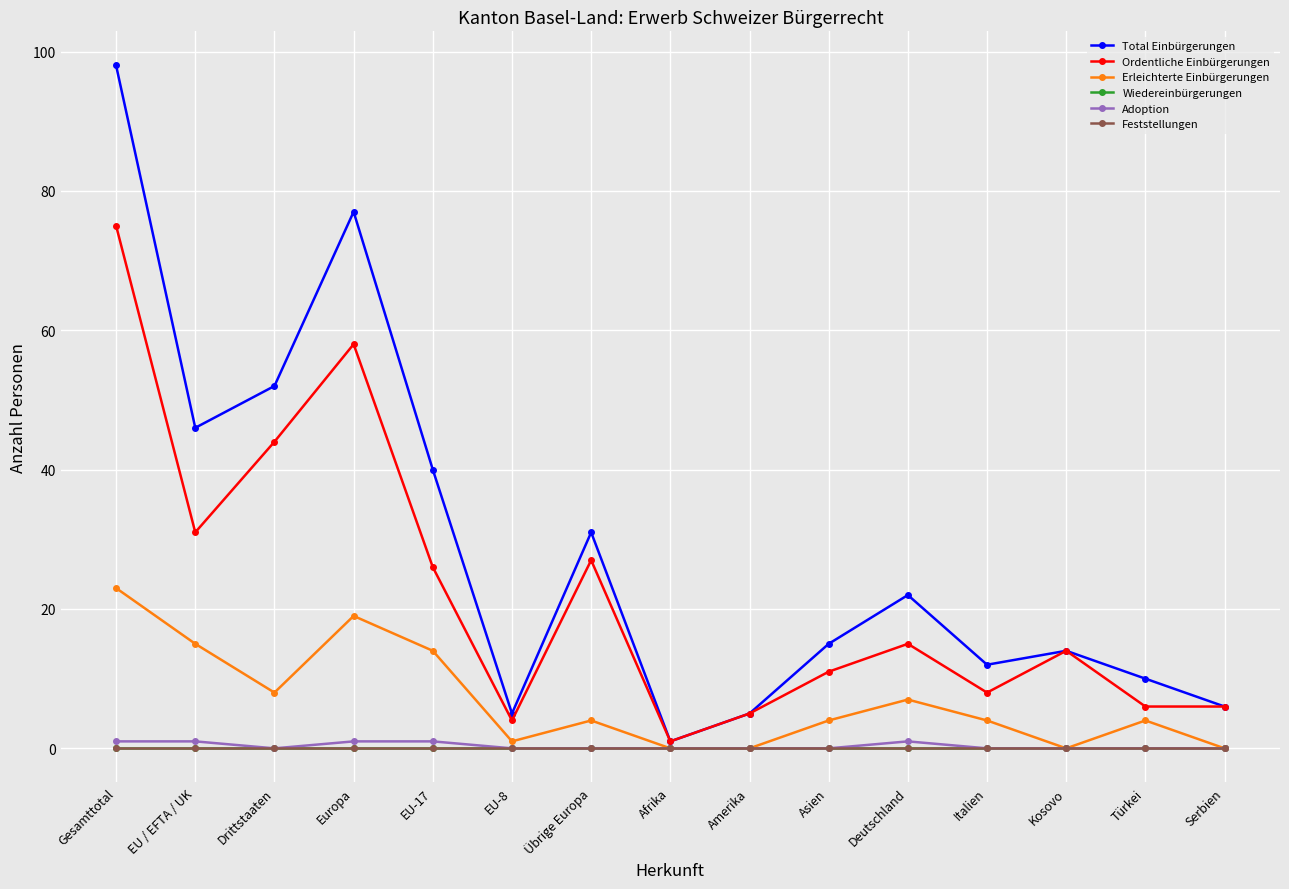

Does the chart have visible grid lines?

Yes